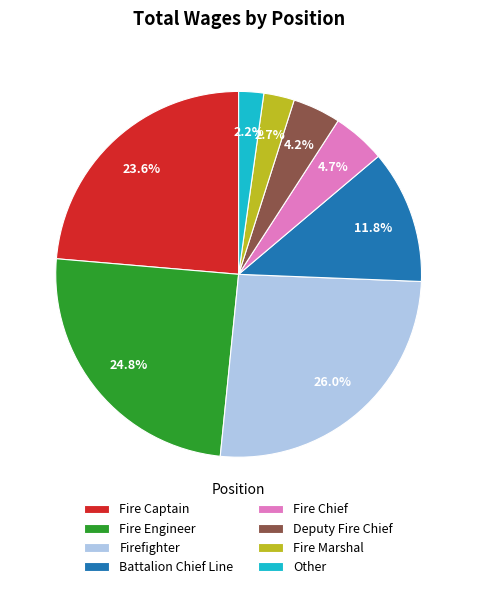

Is the sum of Firefighter and Fire Engineer greater than half?

Yes